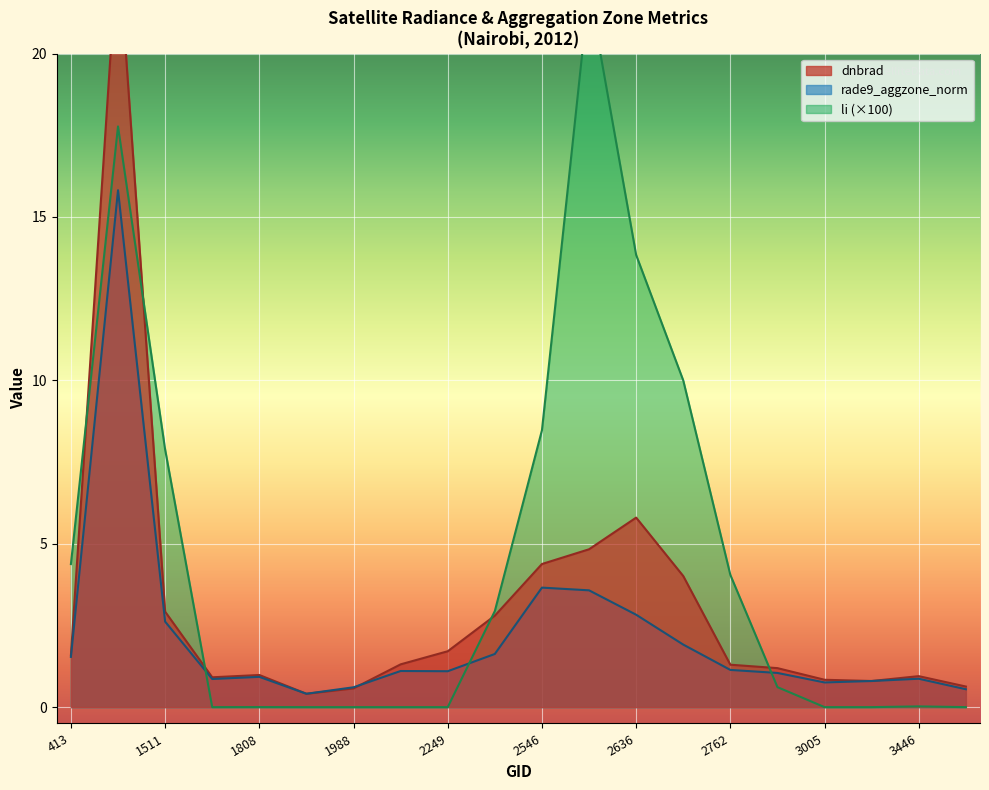

List the labels in order of rade9_aggzone_norm value, largest first.

1430, 2546, 2600, 2636, 1511, 2690, 2510, 413, 2762, 2213, 2249, 2834, 1808, 3446, 1790, 3185, 3005, 1988, 3500, 1925